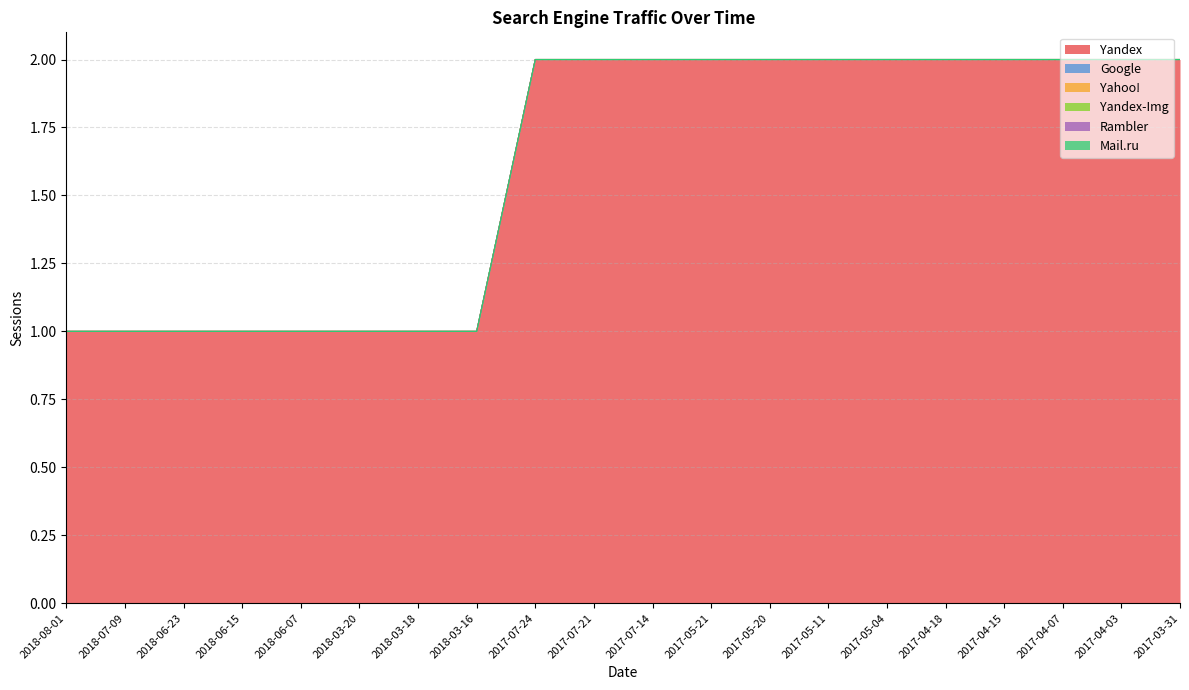

At which category is the sum across all series the highest?

2017-07-24